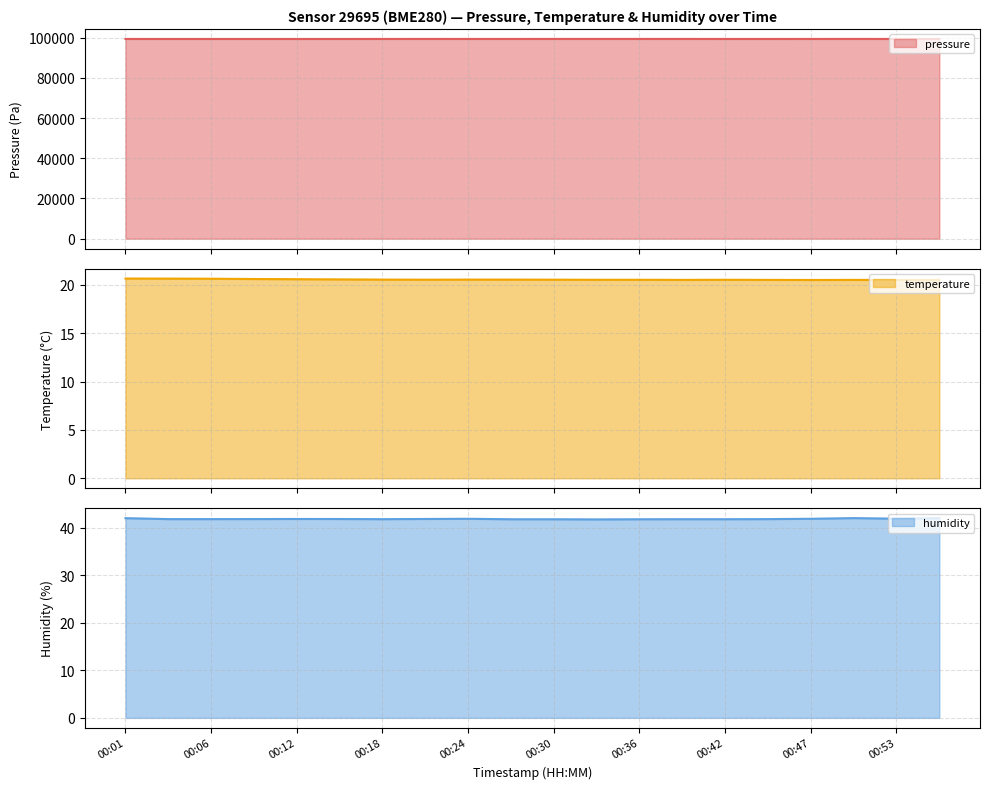

Rank the categories by humidity value from highest to lowest.

00:50, 00:01, 00:56, 00:53, 00:24, 00:47, 00:12, 00:21, 00:15, 00:09, 00:04, 00:06, 00:44, 00:18, 00:39, 00:42, 00:27, 00:30, 00:36, 00:33